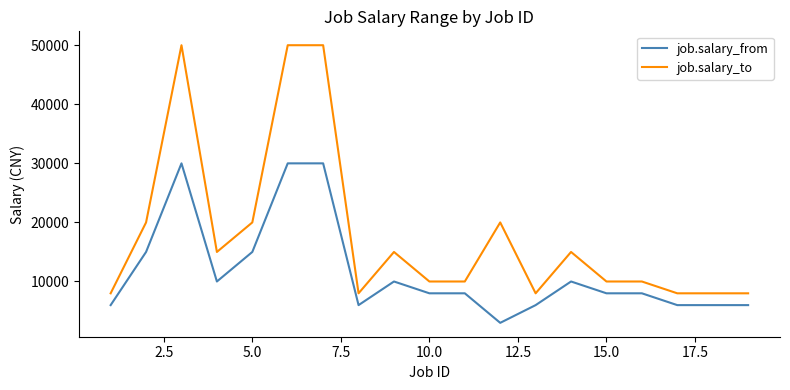

Which series has the largest total across all categories?

job.salary_to